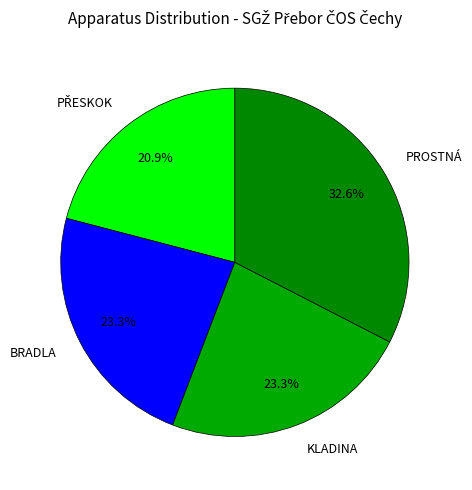

Is it true that BRADLA is 23% of the pie?

True